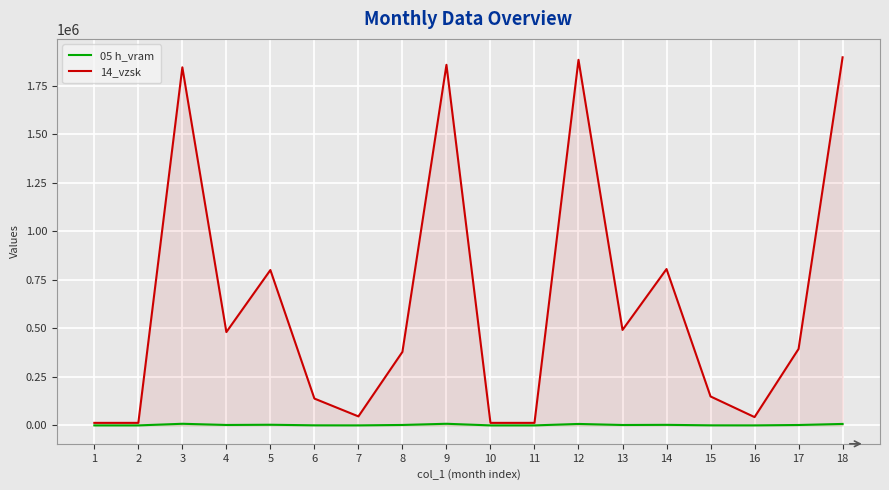

How many interior local peaks does the 05 h_vram series have?

5